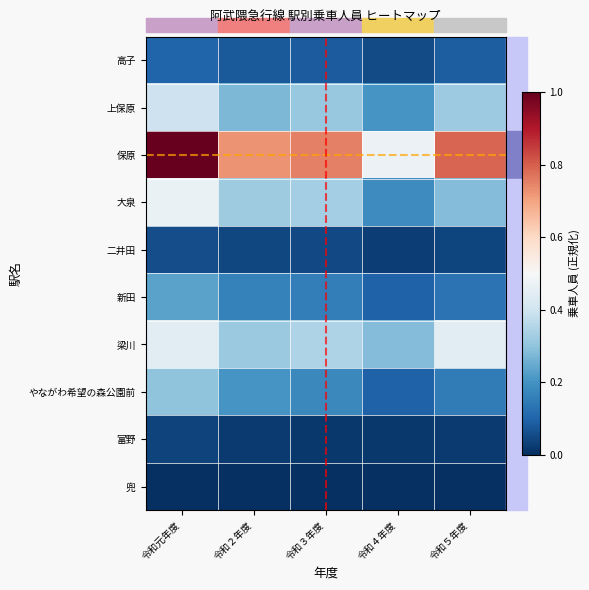

Rank the series at 令和３年度 from highest to lowest value.

保原, 梁川, 大泉, 上保原, やながわ希望の森公園前, 新田, 高子, 二井田, 富野, 兜